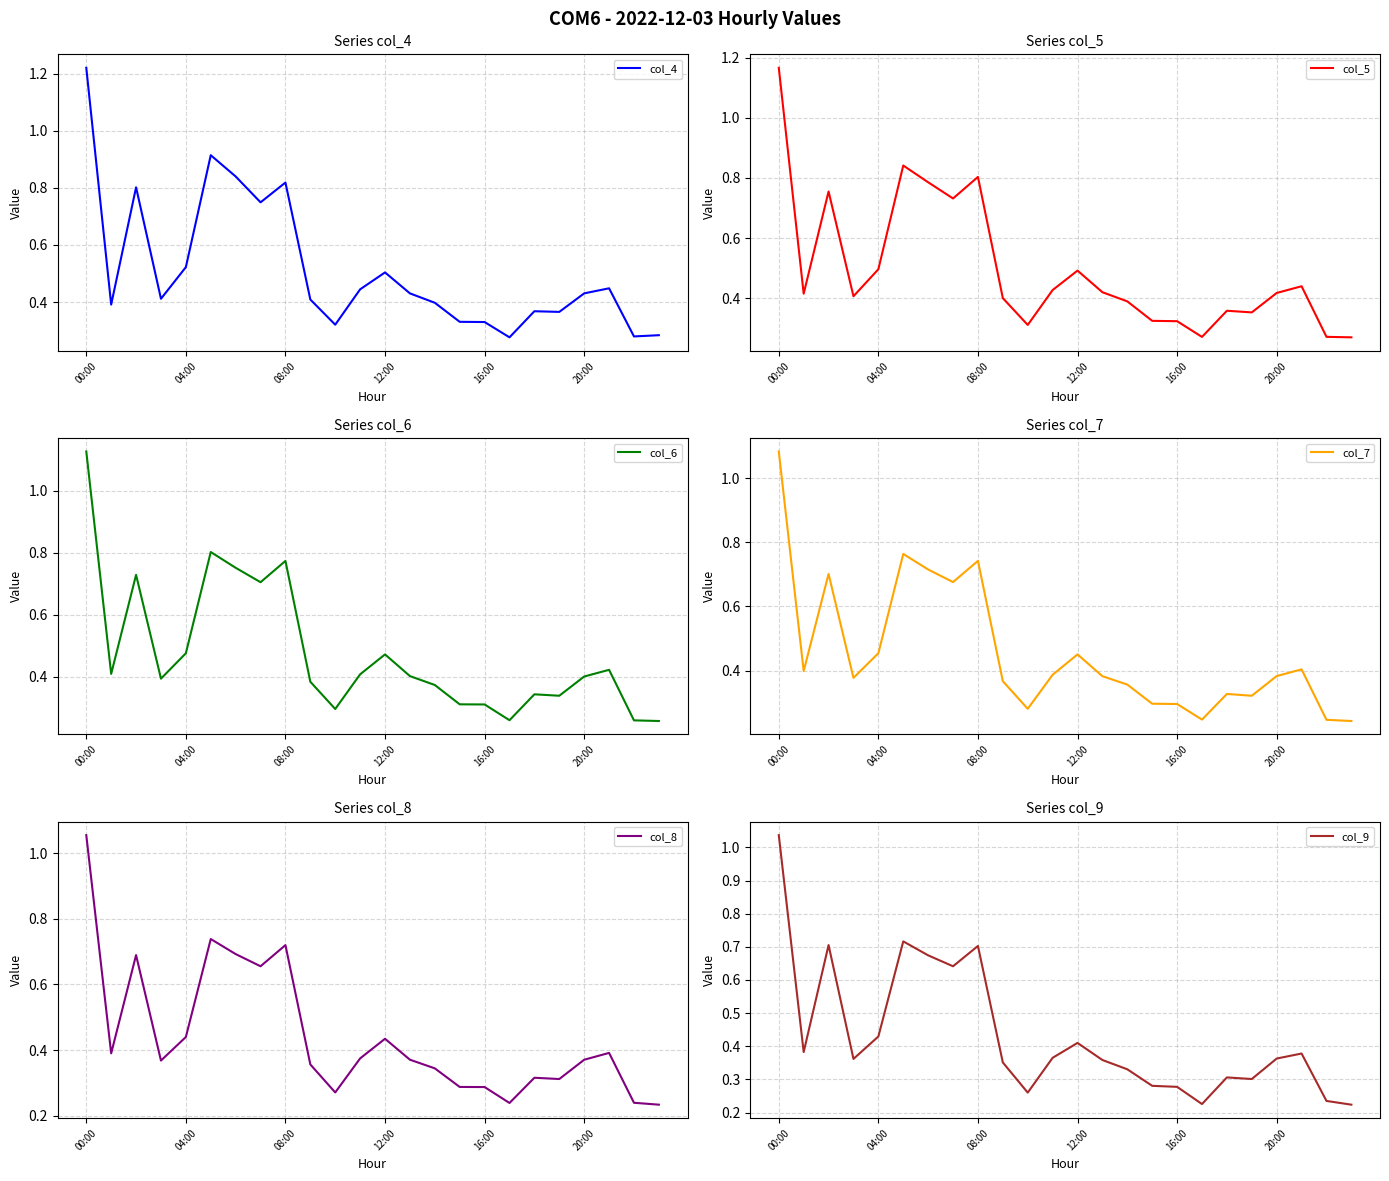

How many categories are shown in the chart?

24